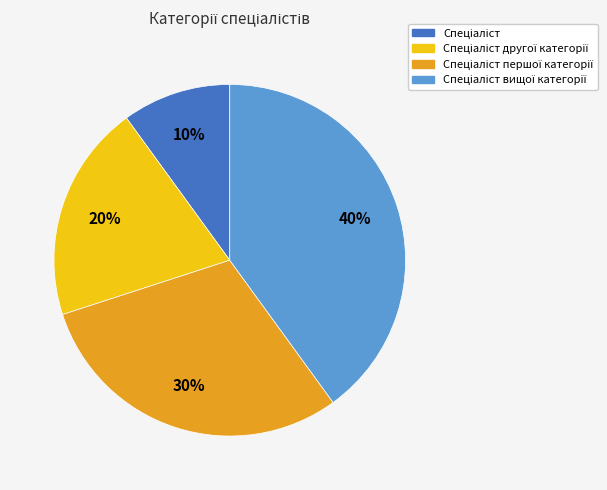

Does any single category account for the majority?

No